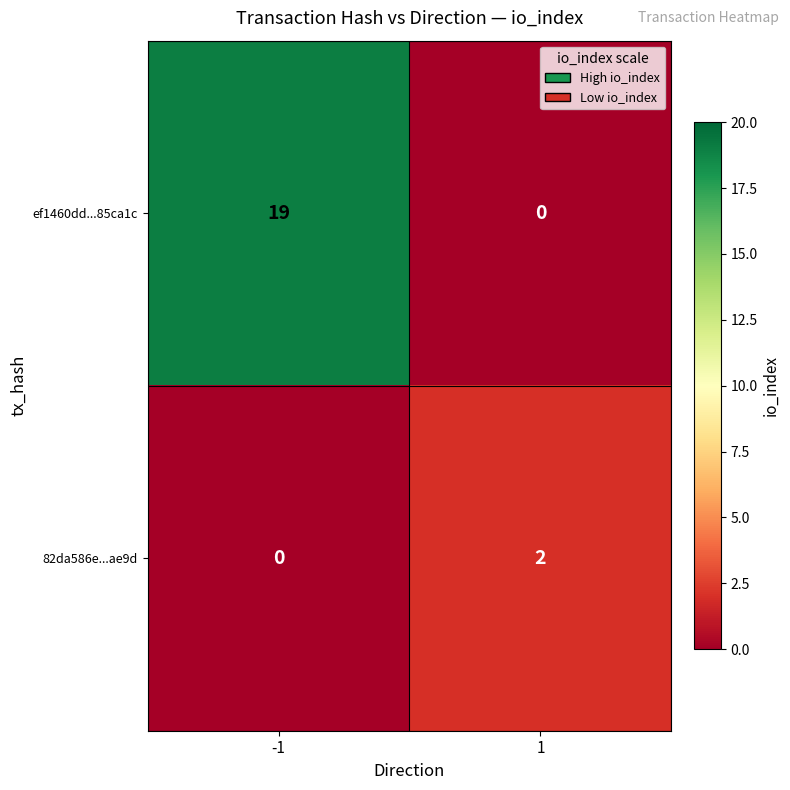

Reading left to right, list all the values displayed in this chart.

ef1460dd...85ca1c: 19	0
82da586e...ae9d: 0	2